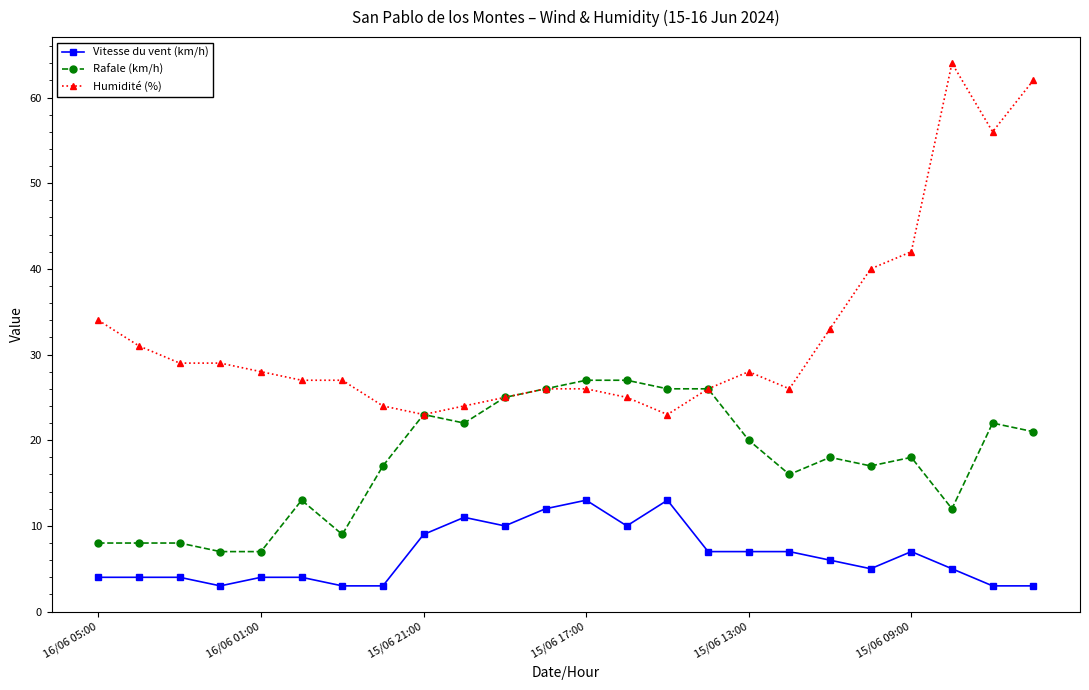

Which series has the widest spread of values?

Humidité (%)